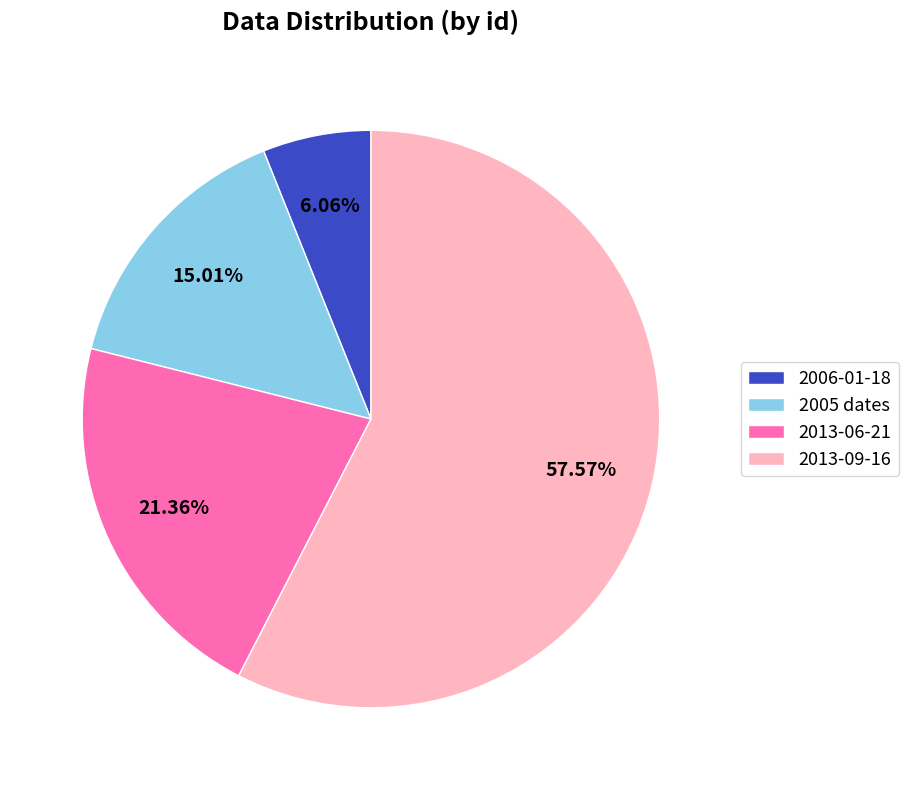

How many segments does this pie chart have?

4